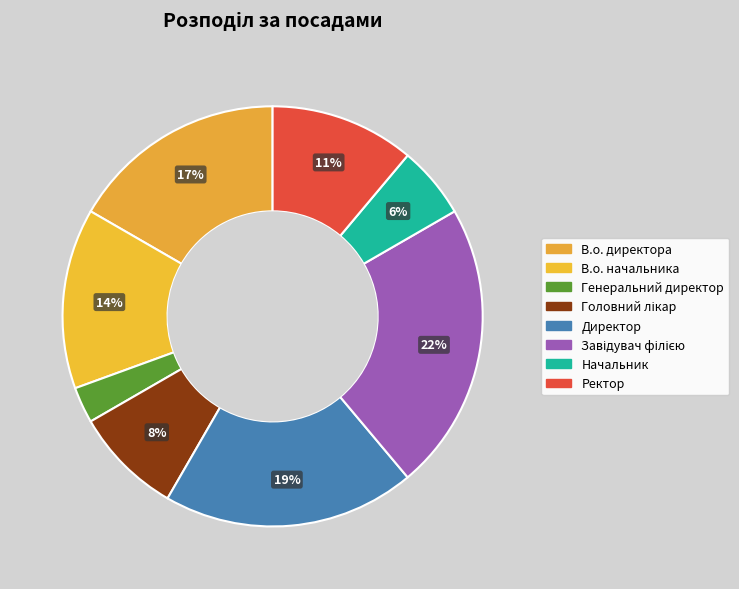

How many slices are in this pie chart?

8